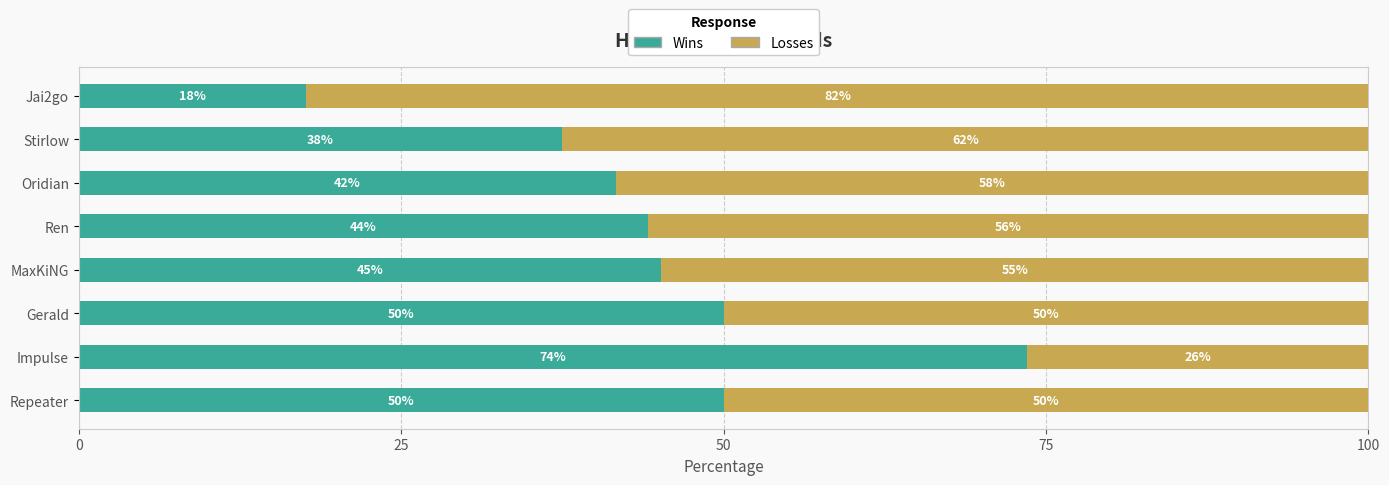

What value does the Wins series have at Stirlow?

37.5